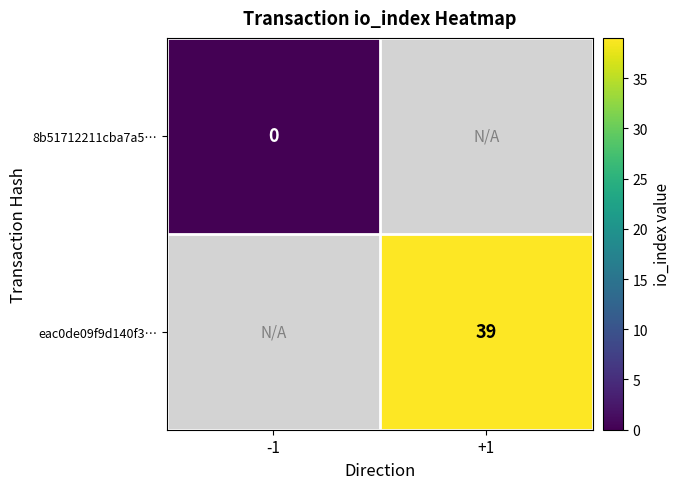

At how many categories does at least one series exceed 4?

1